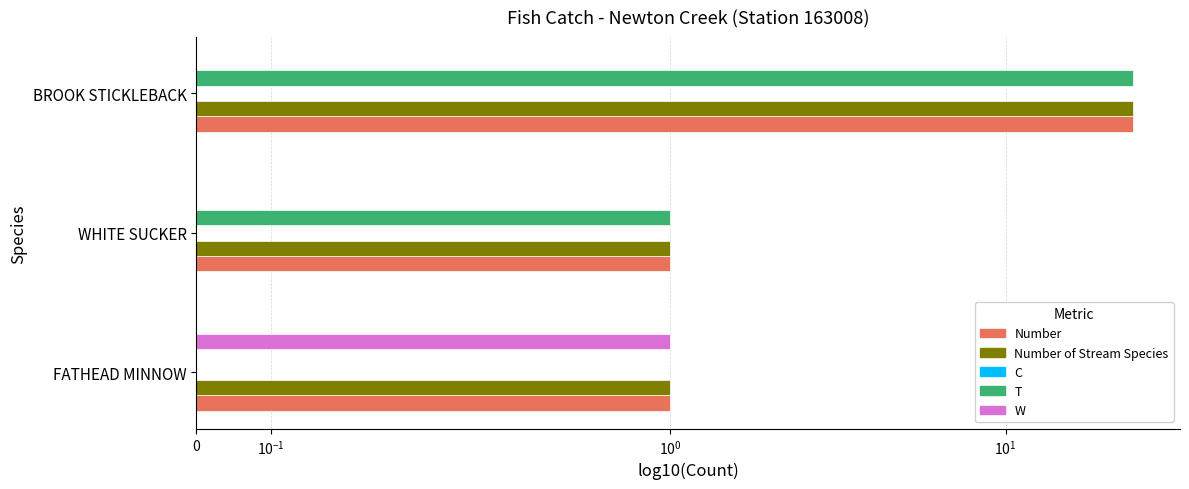

What are all the series names shown in the legend?

Number, Number of Stream Species, C, T, W